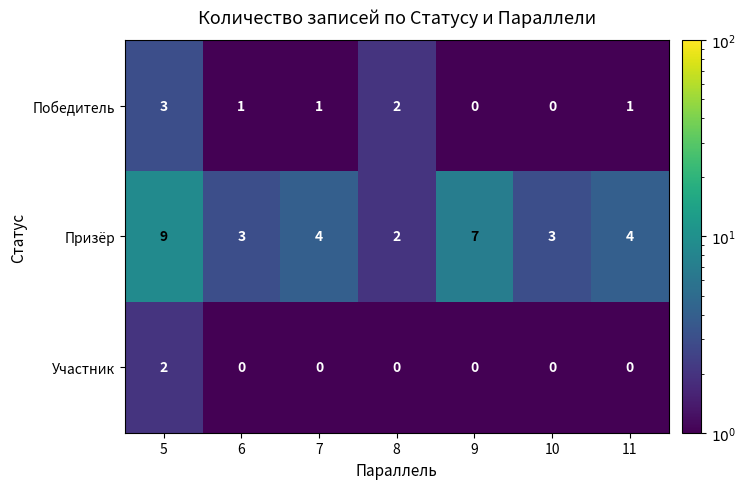

How many values in Победитель are above zero?

5